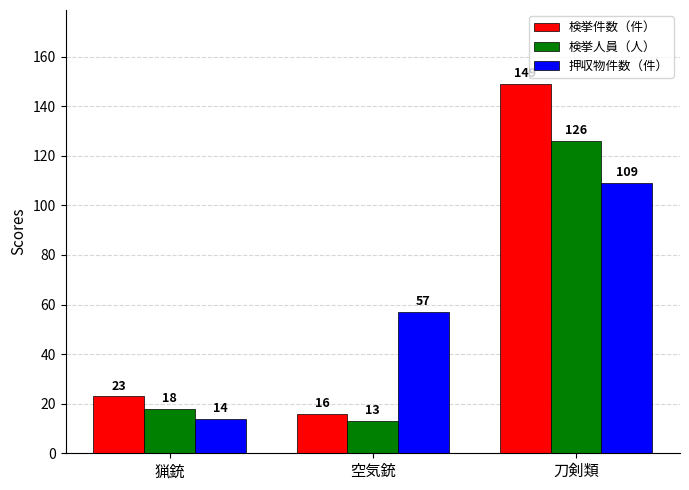

What are all the series names shown in the legend?

検挙件数（件）, 検挙人員（人）, 押収物件数（件）